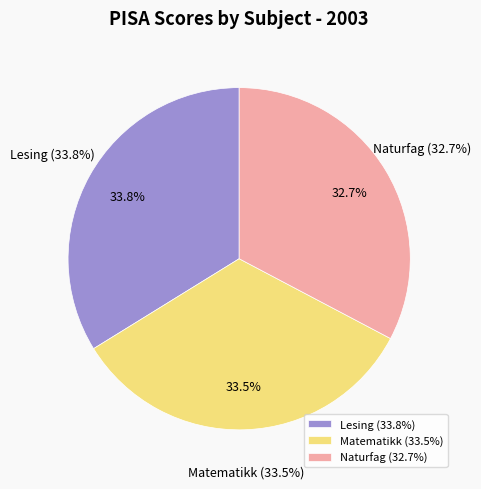

What portion of the pie excludes Matematikk?

66.5%